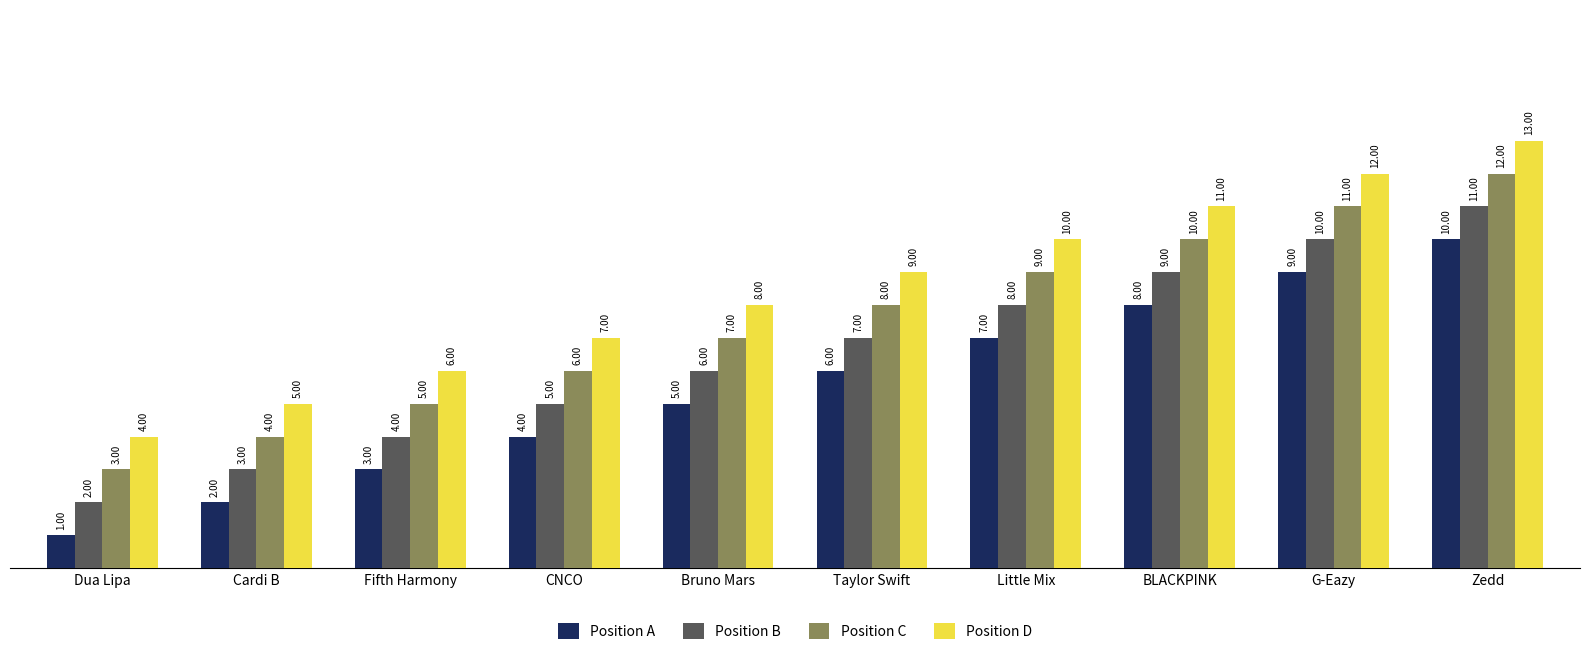

At Dua Lipa, list the series in order from smallest to largest.

Position A, Position B, Position C, Position D